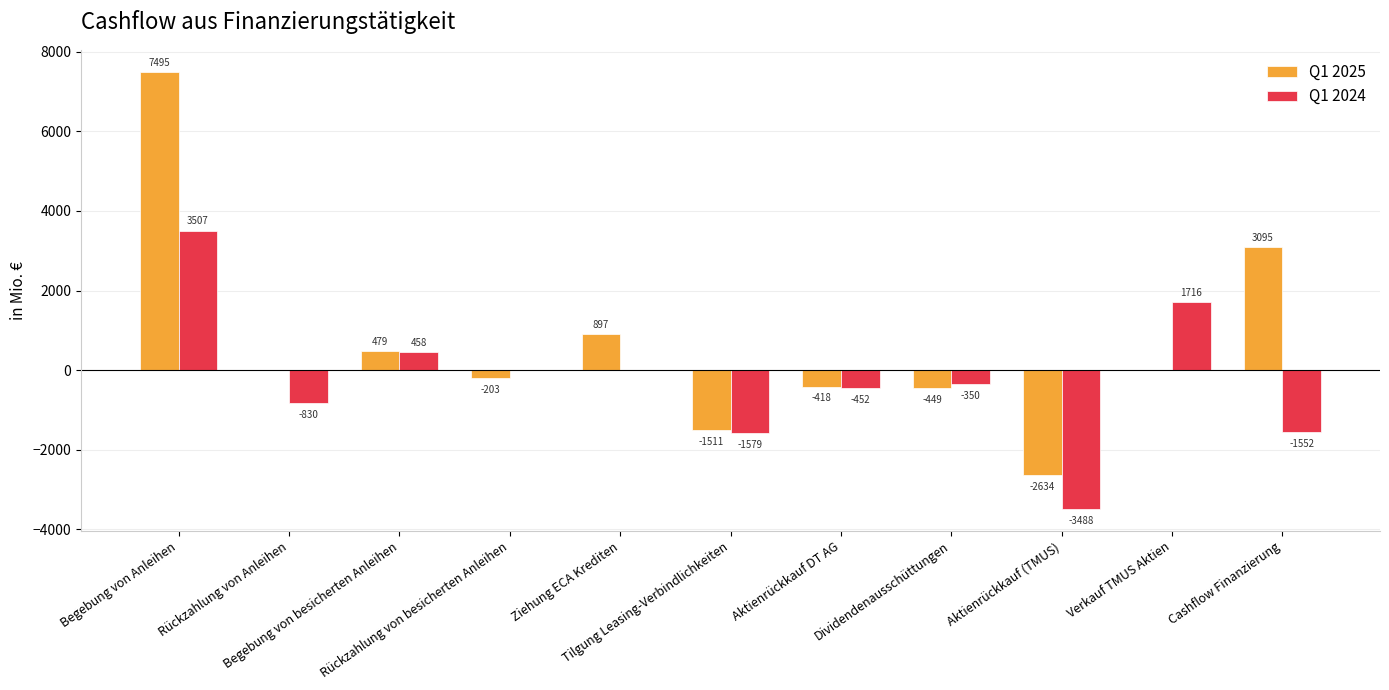

Does the chart contain stacked bars?

No